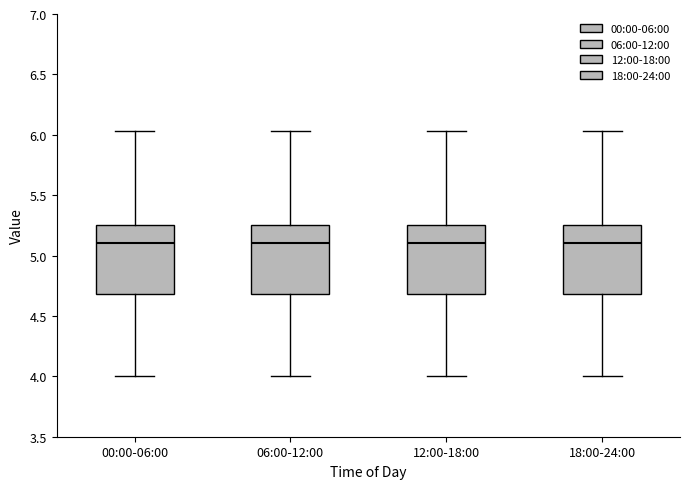

Reading left to right, transcribe this box plot: for each box, give where its median line is, the range the box spans, and where its two whiskers end, as read against the y-axis. The values are not printed on the chart, so give them approximately, as read against the axis.

00:00-06:00: median 5.10, box 4.70 to 5.25, whiskers 4.00 to 6.05
06:00-12:00: median 5.10, box 4.70 to 5.25, whiskers 4.00 to 6.05
12:00-18:00: median 5.10, box 4.70 to 5.25, whiskers 4.00 to 6.05
18:00-24:00: median 5.10, box 4.70 to 5.25, whiskers 4.00 to 6.05